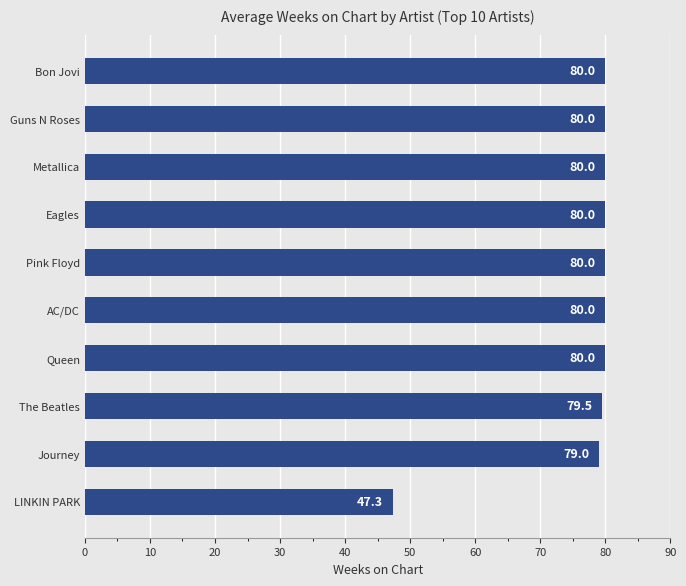

How many bars are there in total?

10